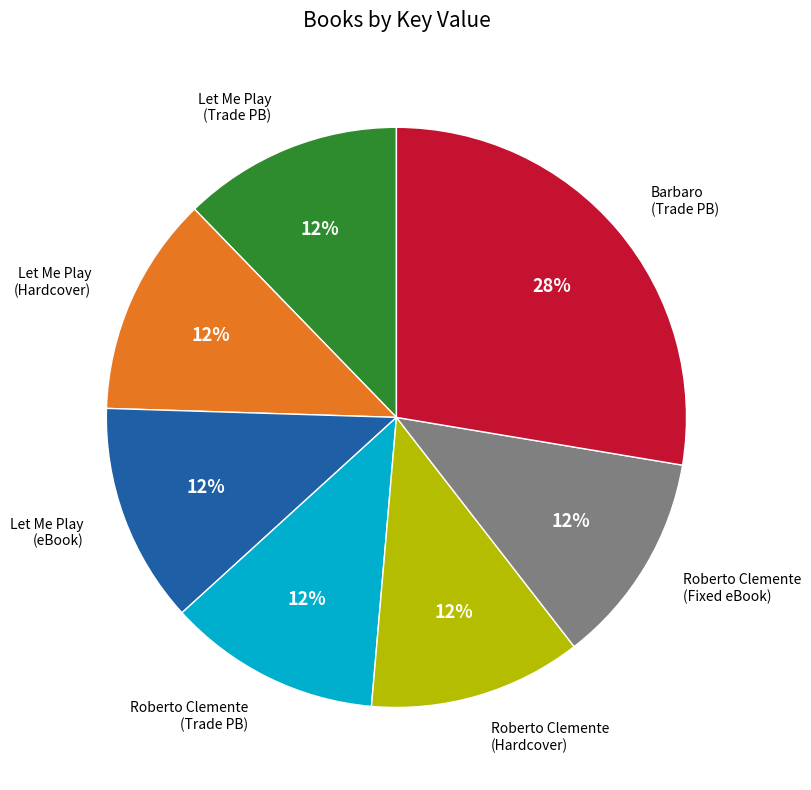

How many segments does this pie chart have?

7